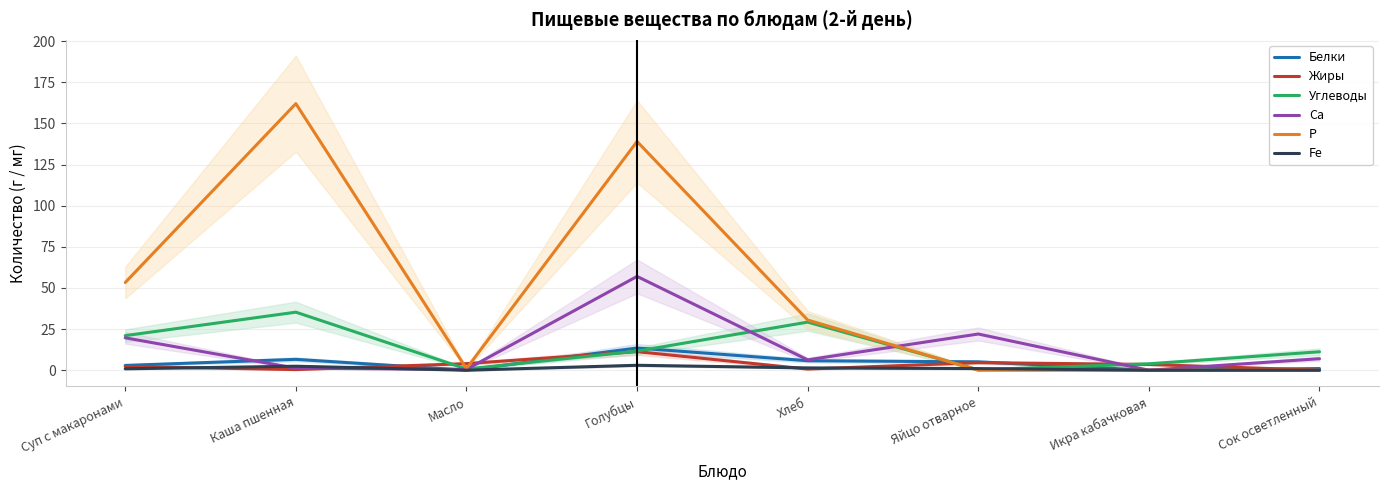

Reading left to right, what are all the values shown in this chart?

Белки: Суп с макаронами=2.9	Каша пшенная=6.6	Масло=0.1	Голубцы=13.5	Хлеб=5.8	Яйцо отварное=5.1	Икра кабачковая=0.0	Сок осветленный=1.0
Жиры: Суп с макаронами=2.3	Каша пшенная=0.4	Масло=4.0	Голубцы=11.3	Хлеб=0.7	Яйцо отварное=4.6	Икра кабачковая=3.5	Сок осветленный=0.0
Углеводы: Суп с макаронами=21.0	Каша пшенная=35.3	Масло=0.8	Голубцы=11.6	Хлеб=29.2	Яйцо отварное=0.3	Икра кабачковая=3.9	Сок осветленный=11.2
Ca: Суп с макаронами=19.7	Каша пшенная=1.2	Масло=0.5	Голубцы=57.0	Хлеб=6.3	Яйцо отварное=22.0	Икра кабачковая=0.0	Сок осветленный=7.0
P: Суп с макаронами=53.3	Каша пшенная=162.0	Масло=1.0	Голубцы=139.0	Хлеб=30.5	Яйцо отварное=0.0	Икра кабачковая=0.0	Сок осветленный=0.0
Fe: Суп с макаронами=0.9	Каша пшенная=2.4	Масло=0.0	Голубцы=3.0	Хлеб=1.4	Яйцо отварное=1.0	Икра кабачковая=0.0	Сок осветленный=0.0